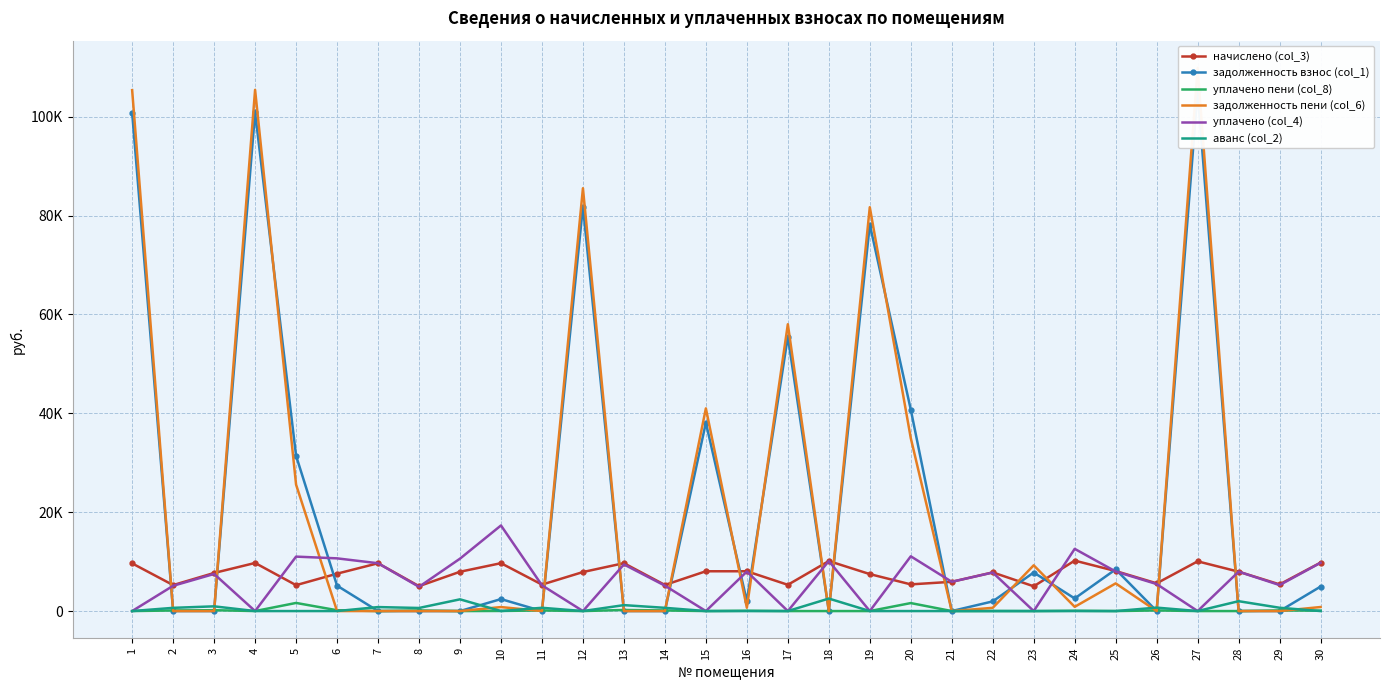

True or false: задолженность взнос (col_1) has a value of 28077.9 at 4.

False